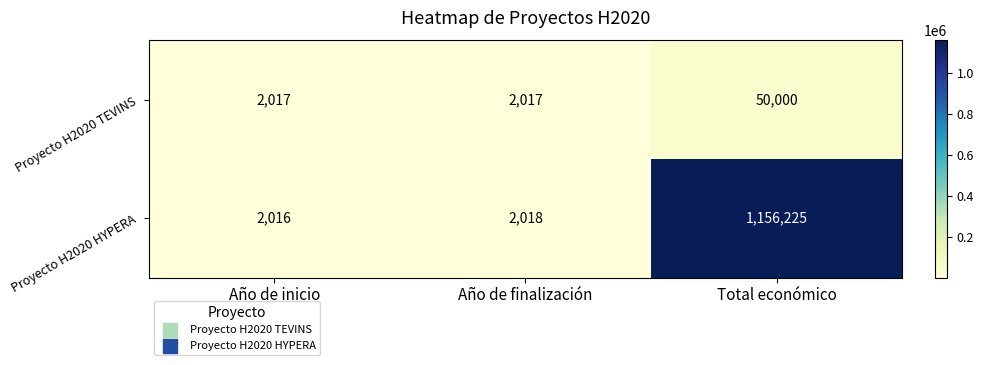

Reading left to right, transcribe all the data shown in this chart.

Proyecto H2020 TEVINS: 2017	2017	50000
Proyecto H2020 HYPERA: 2016	2018	1156225